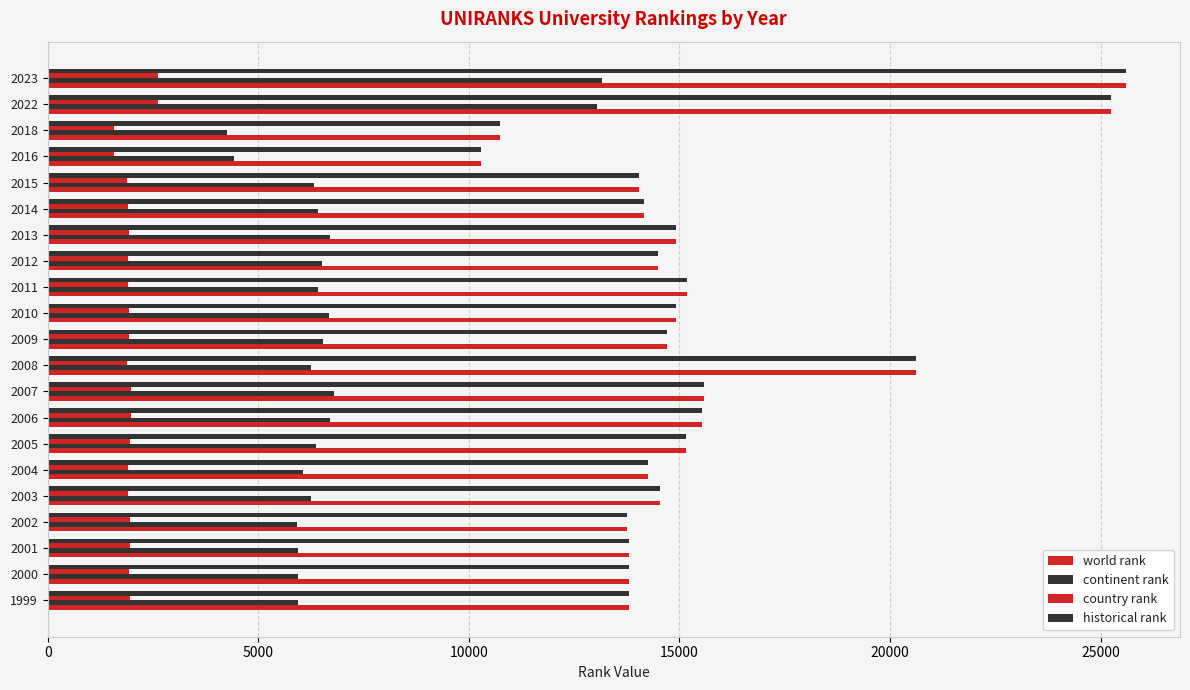

At how many categories does at least one series exceed 1943?

21